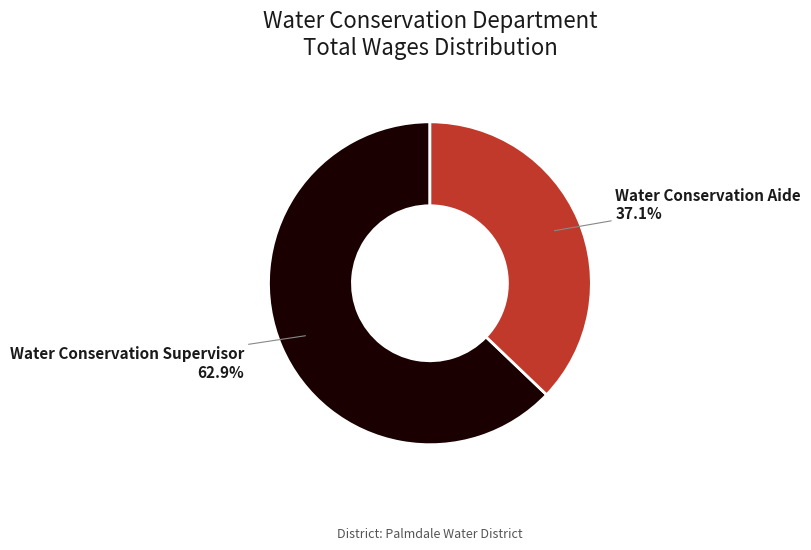

How many segments does this pie chart have?

2